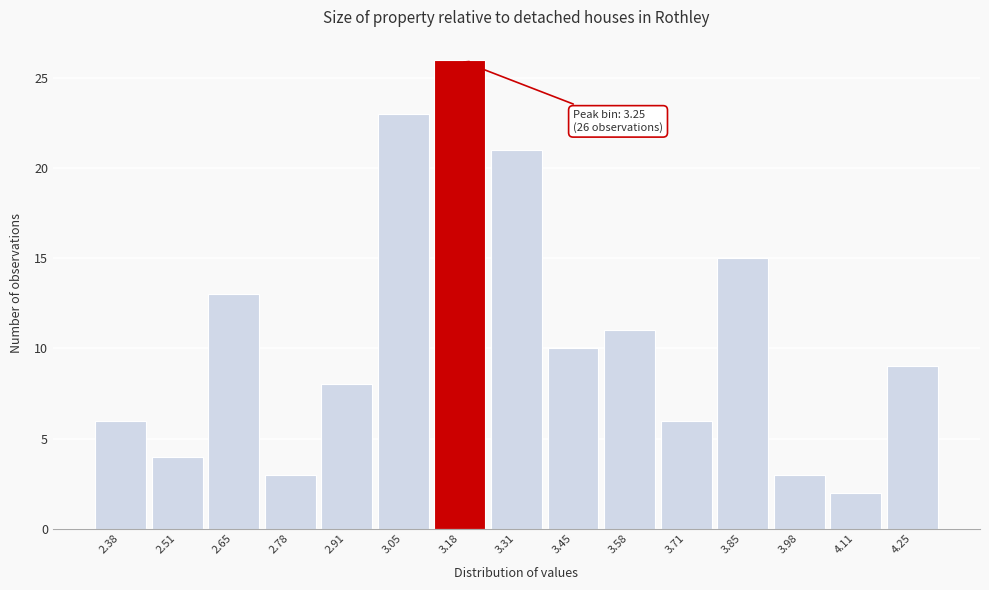

Reading left to right, extract all data points from this chart.

6	4	13	3	8	23	26	21	10	11	6	15	3	2	9